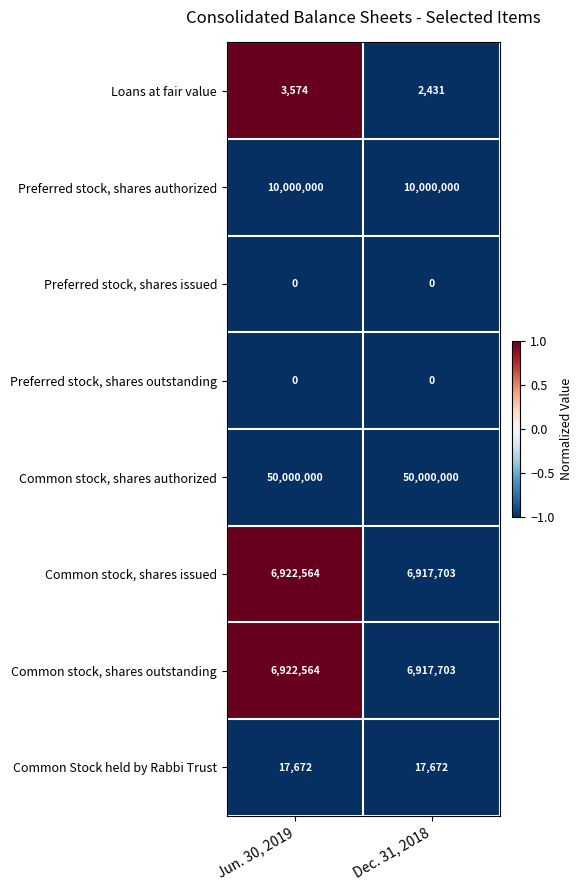

What is the total value across all series at Jun. 30, 2019?

73866374